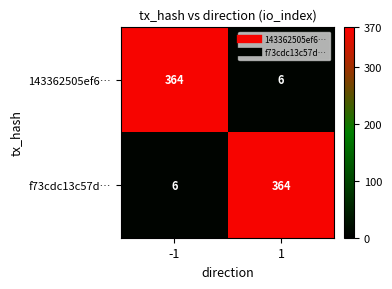

True or false: 143362505ef6… has a value of 364 at -1.

True